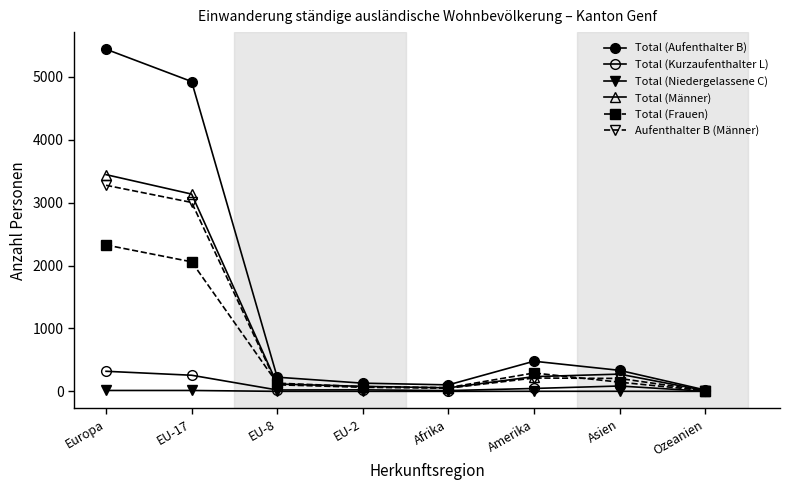

True or false: Total (Kurzaufenthalter L) and Total (Aufenthalter B) cross at least once.

False